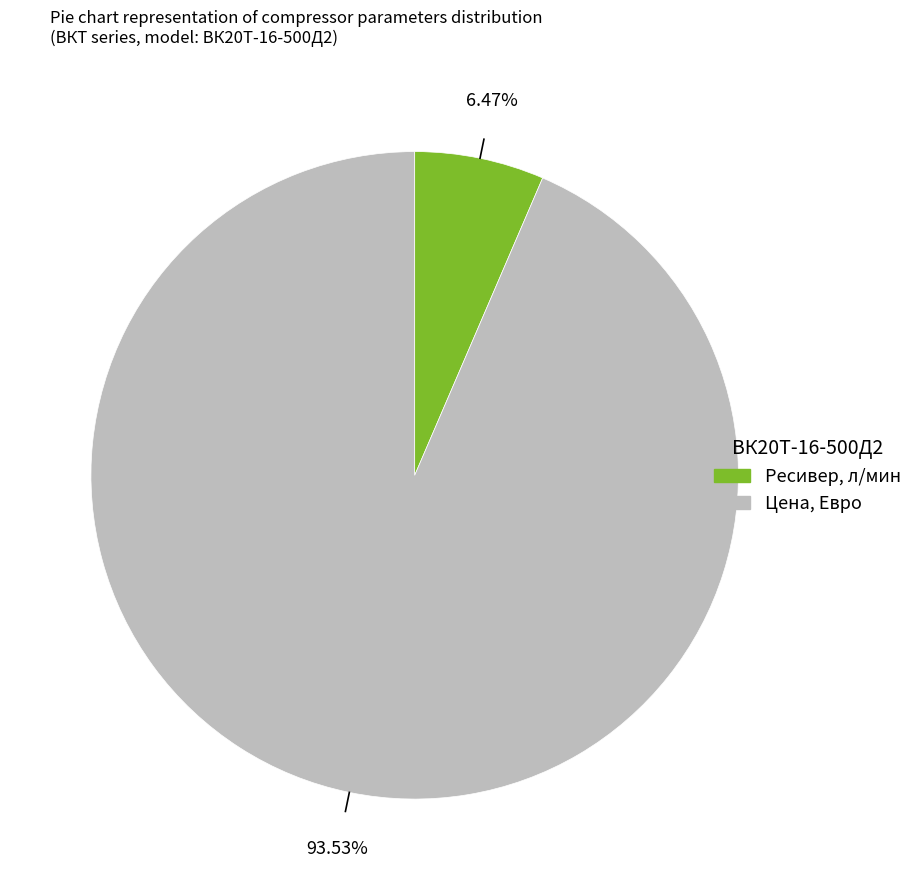

How many segments does this pie chart have?

2